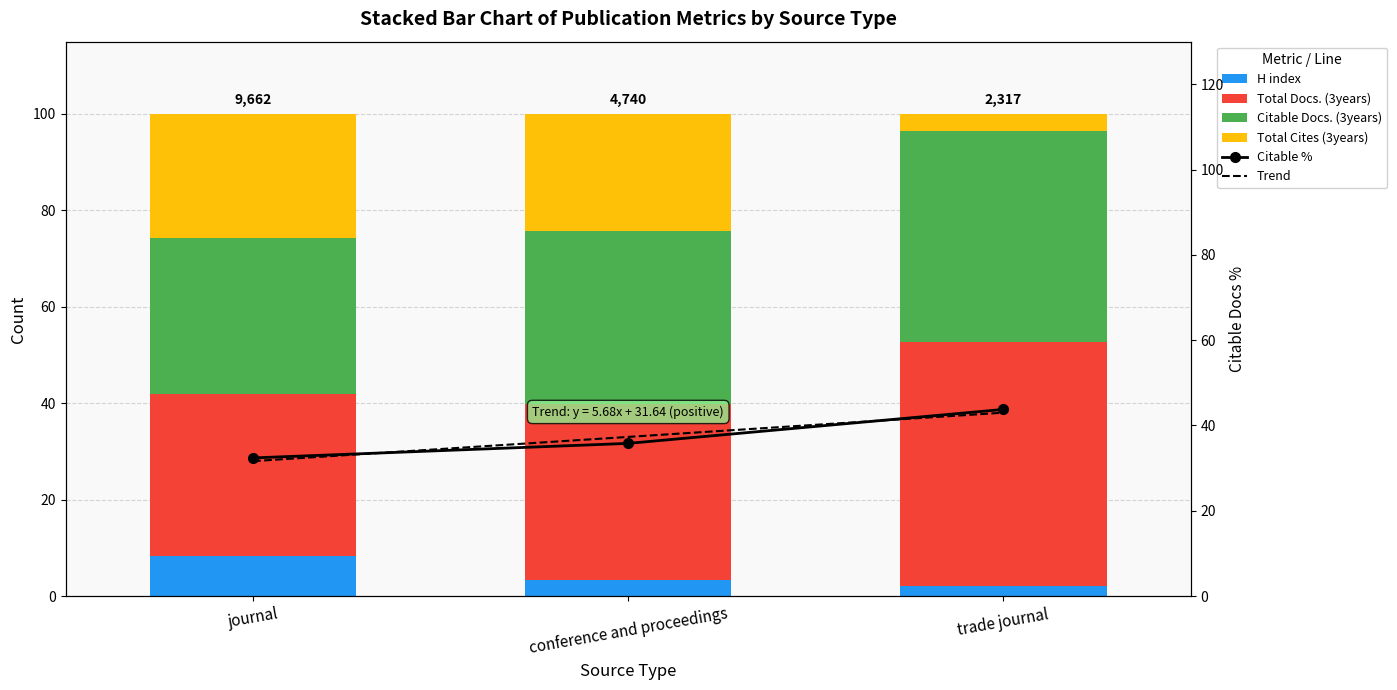

Rank the series at conference and proceedings from highest to lowest value.

Trend, Total Docs. (3years), Citable Docs. (3years), Citable %, Total Cites (3years), H index